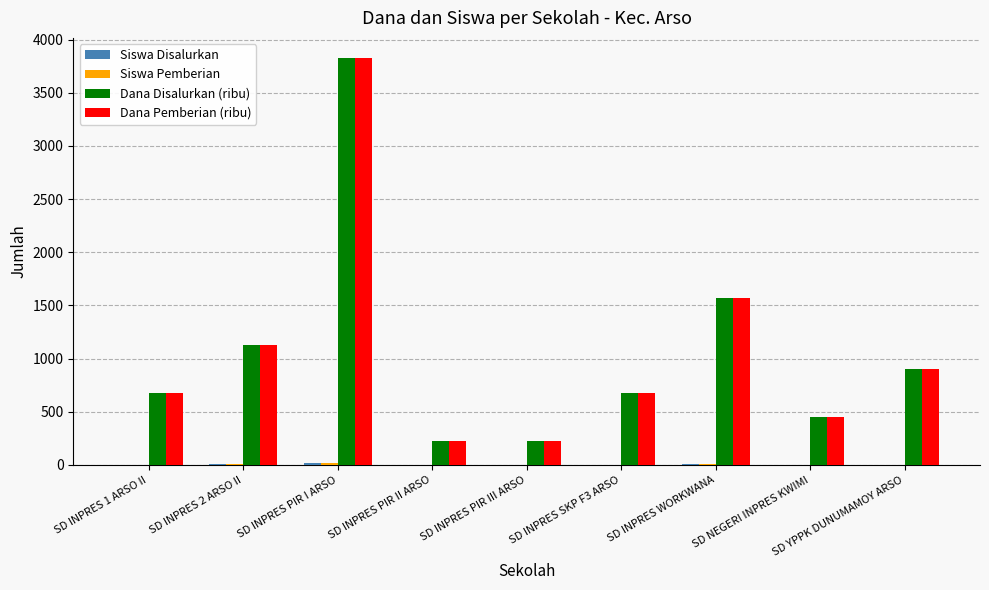

What is the sum of all Dana Pemberian (ribu) values?

9675